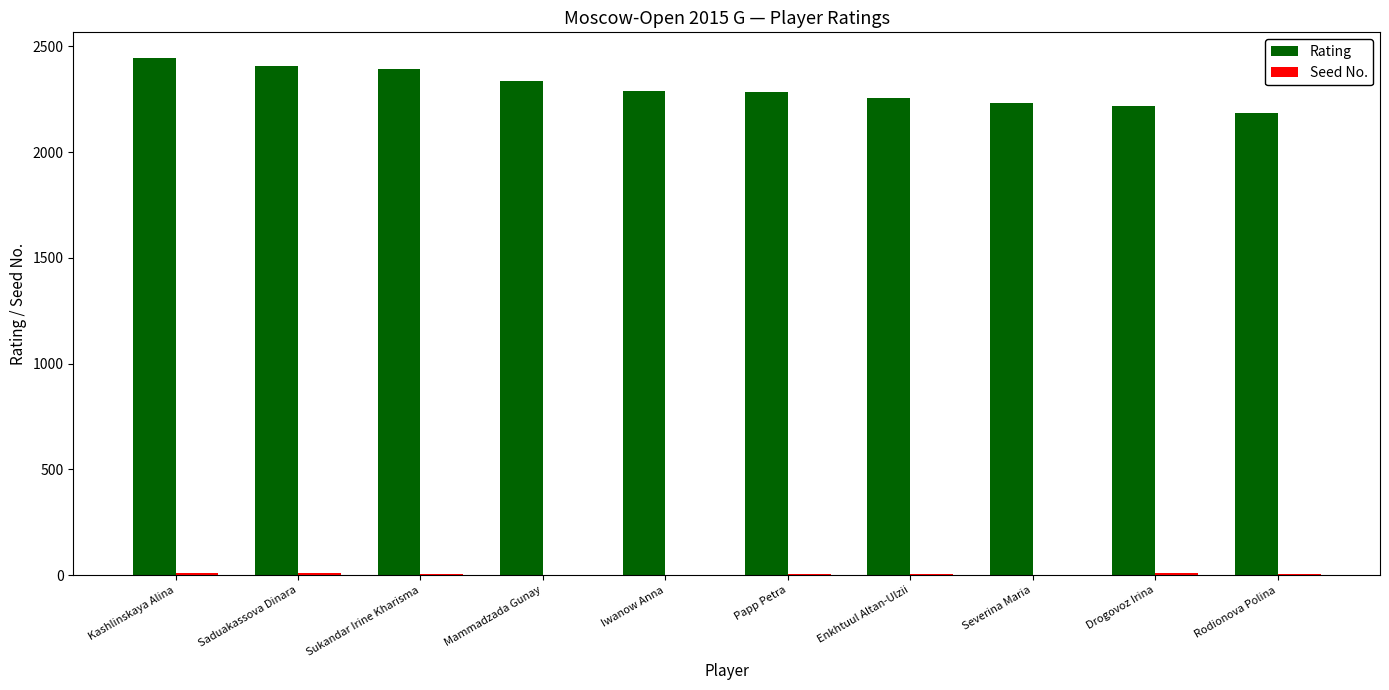

What is the difference between the Rating values at Severina Maria and Iwanow Anna?

55